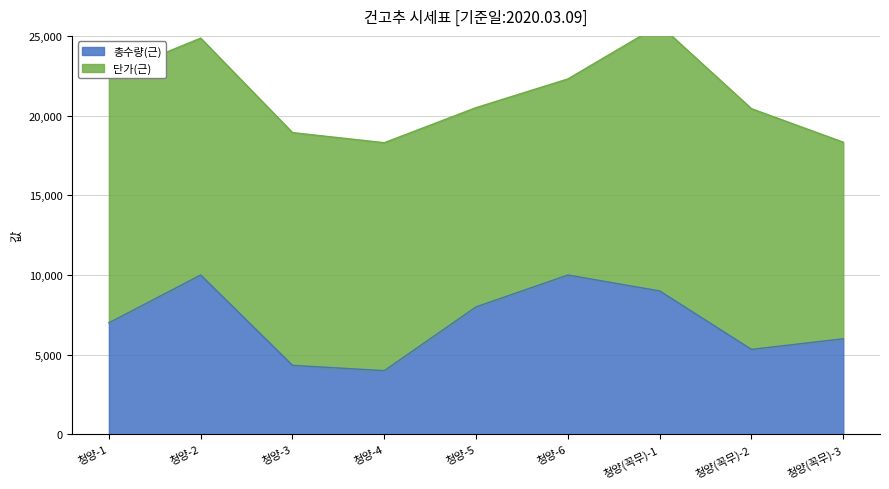

Does the chart have visible grid lines?

Yes